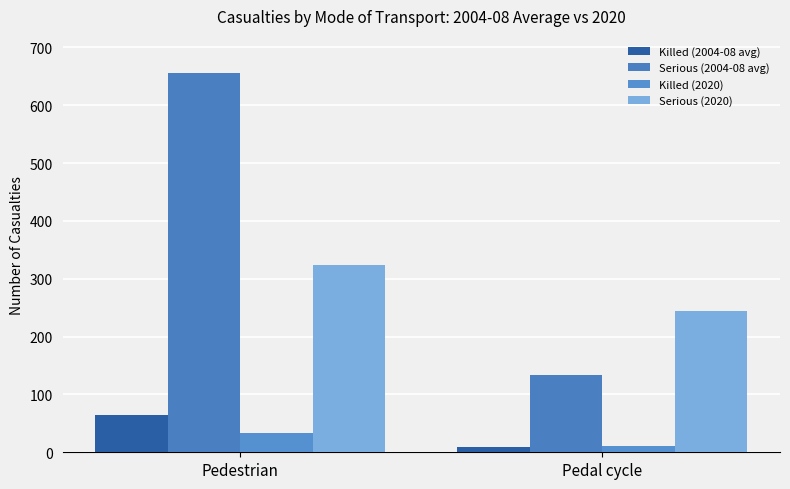

True or false: Killed (2004-08 avg) has a value of 65 at Pedestrian.

True